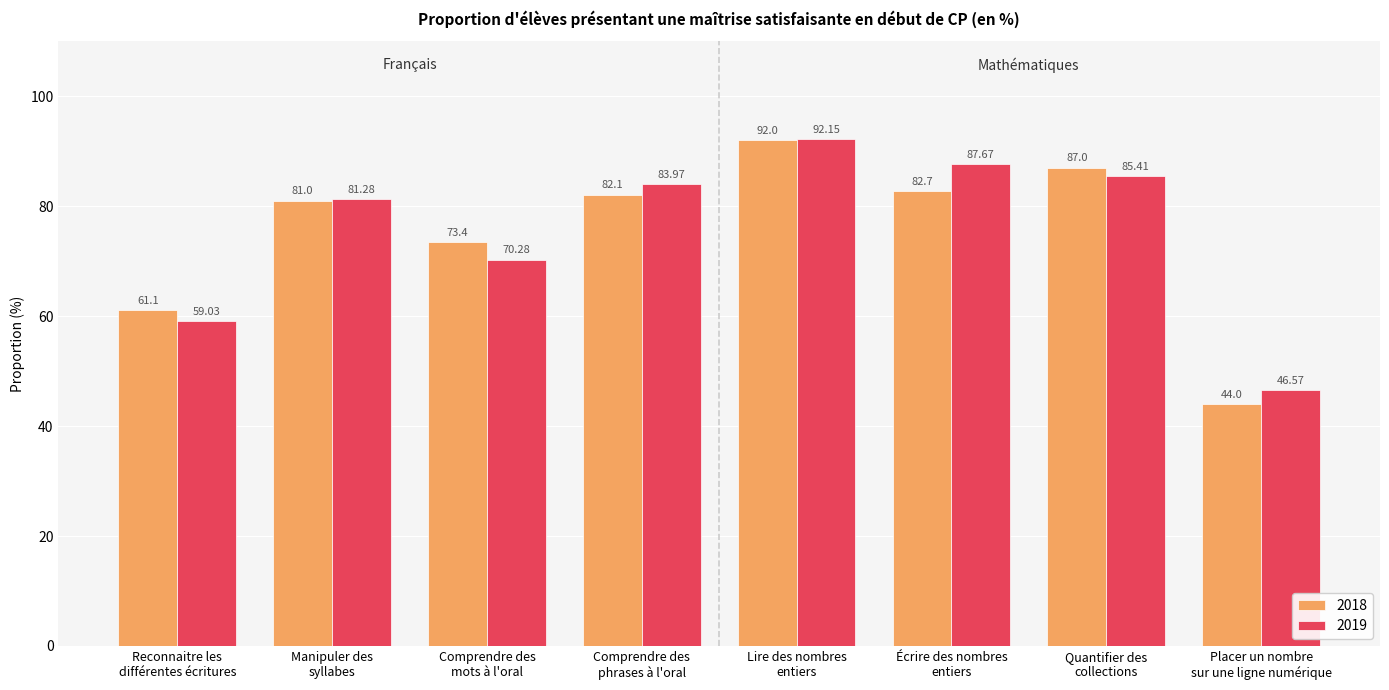

What is the label of the 3rd bar from the left?

Comprendre des
mots à l'oral